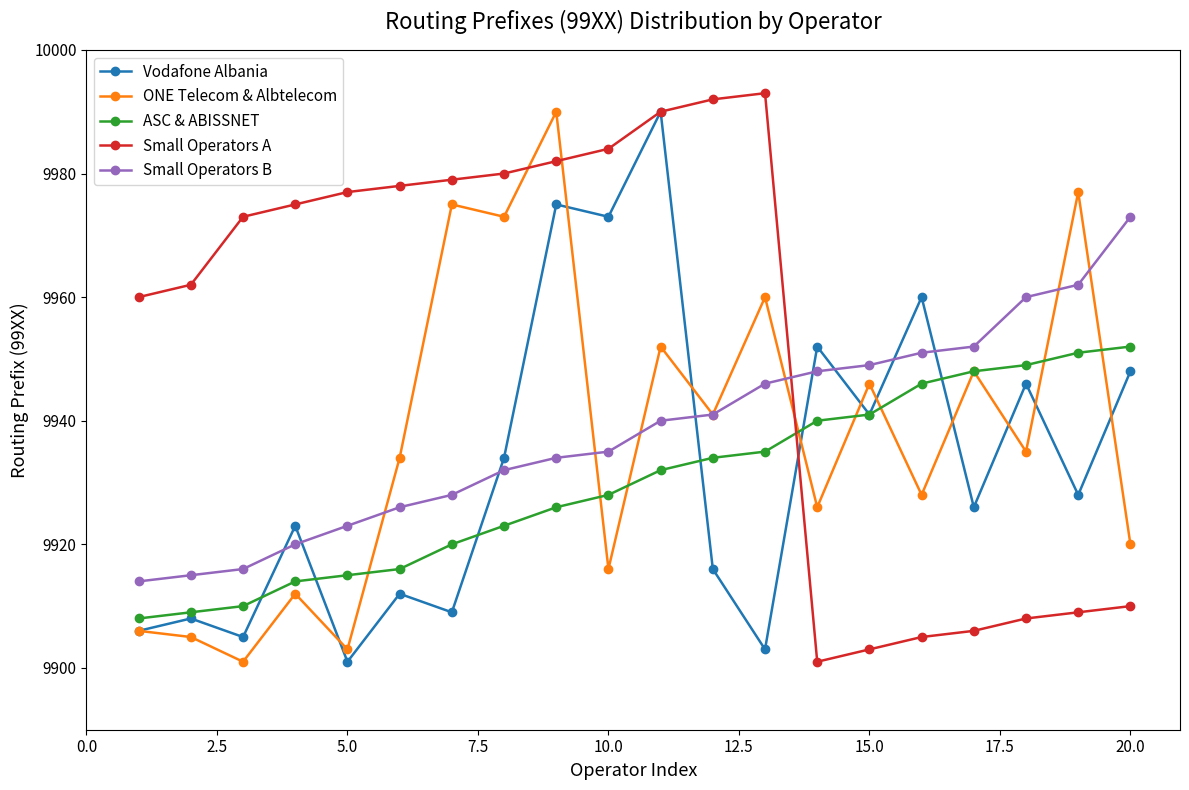

What is the value of the ASC & ABISSNET point at the 6th from the left?

9916